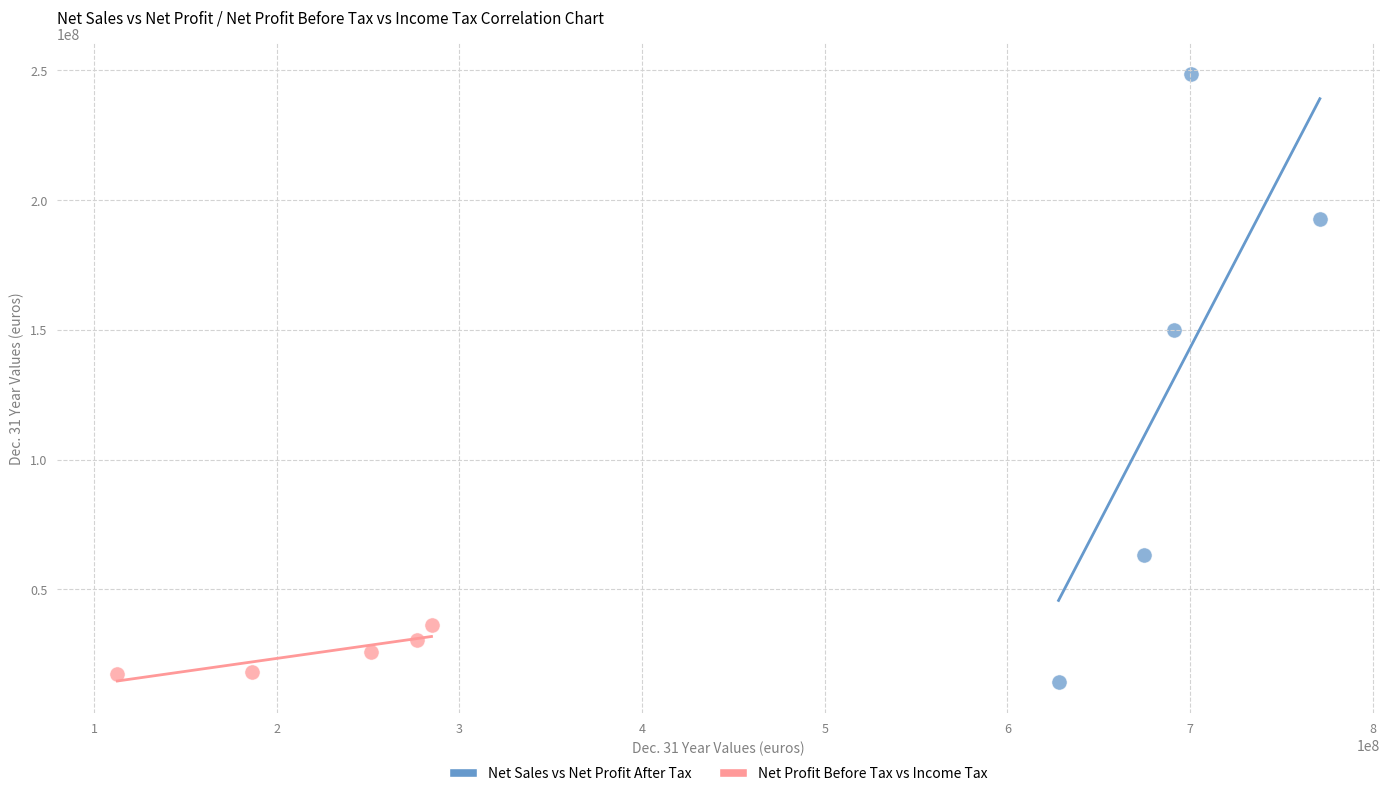

Which series has the widest spread of Y values?

Net Sales vs Net Profit After Tax